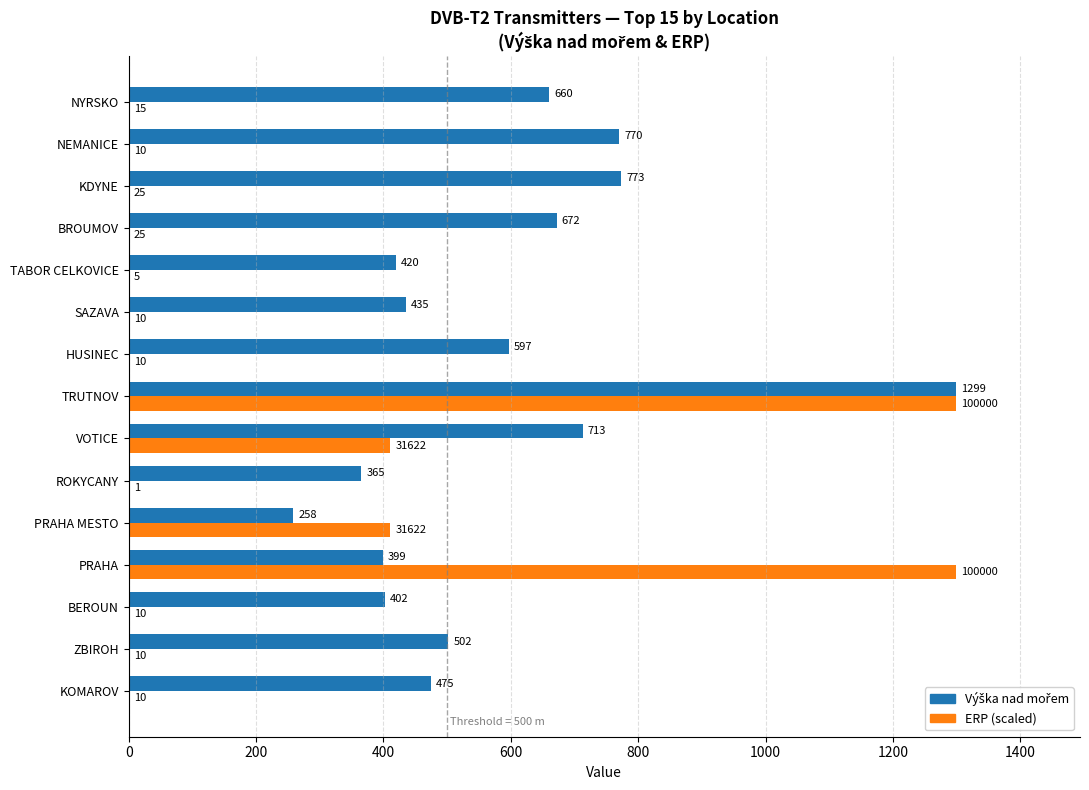

What is the total value across all series at ROKYCANY?

365.0